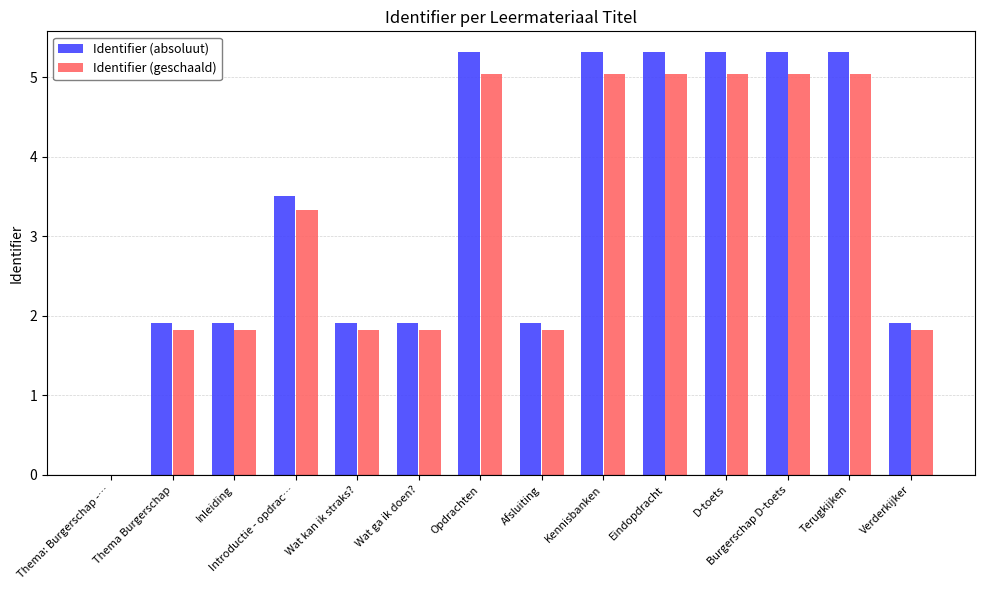

Where does the Identifier (geschaald) series first go above 3?

Introductie - opdrac…